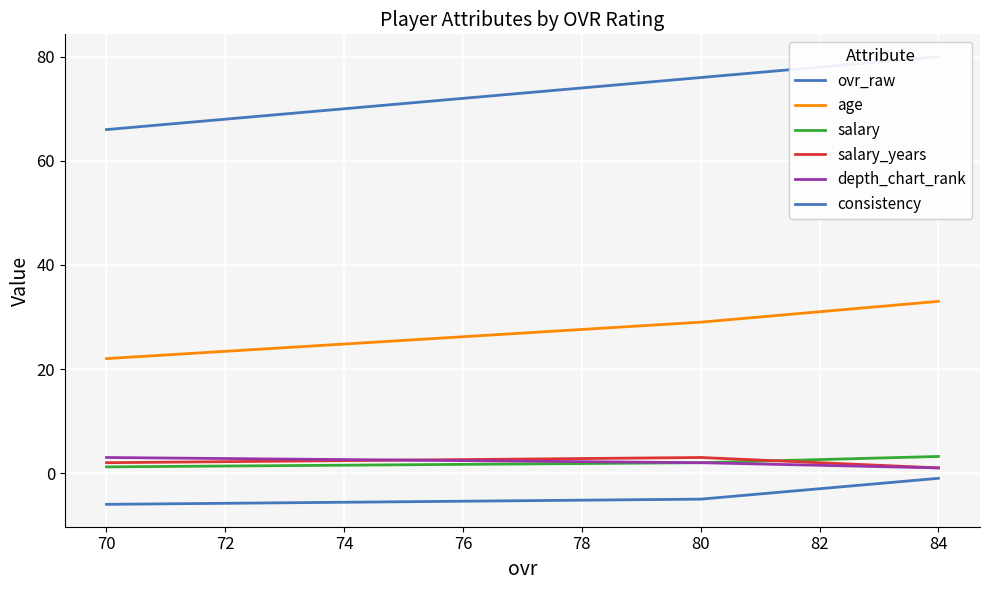

What are all the series names shown in the legend?

ovr_raw, age, salary, salary_years, depth_chart_rank, consistency